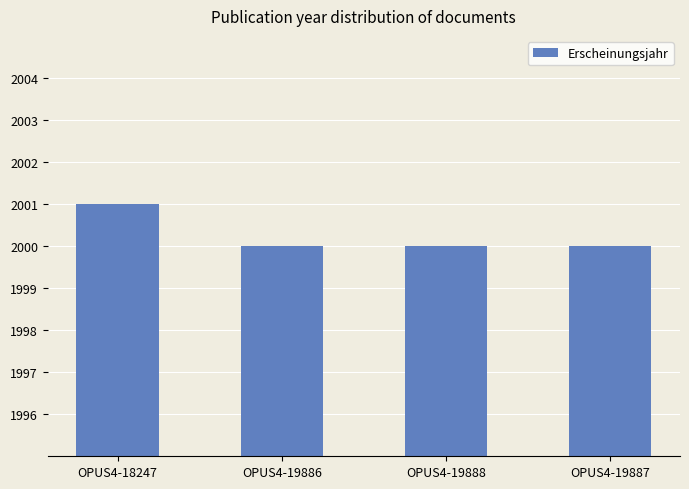

What is the sum of all values?

8001